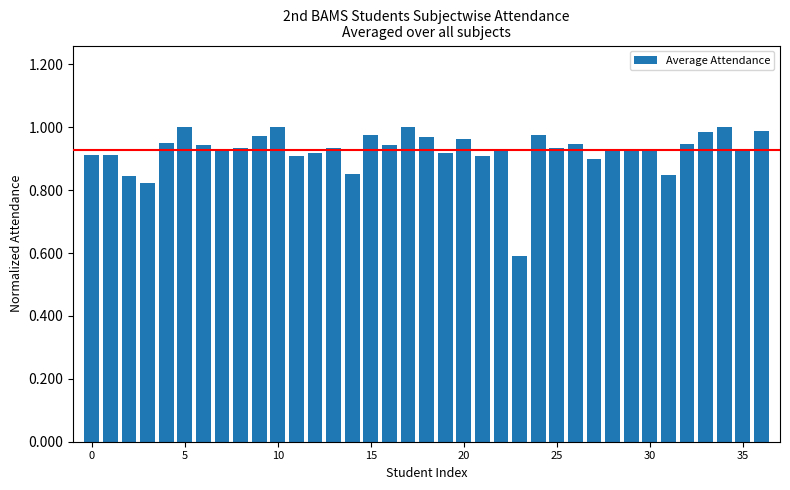

What is the sum of all values?

34.3